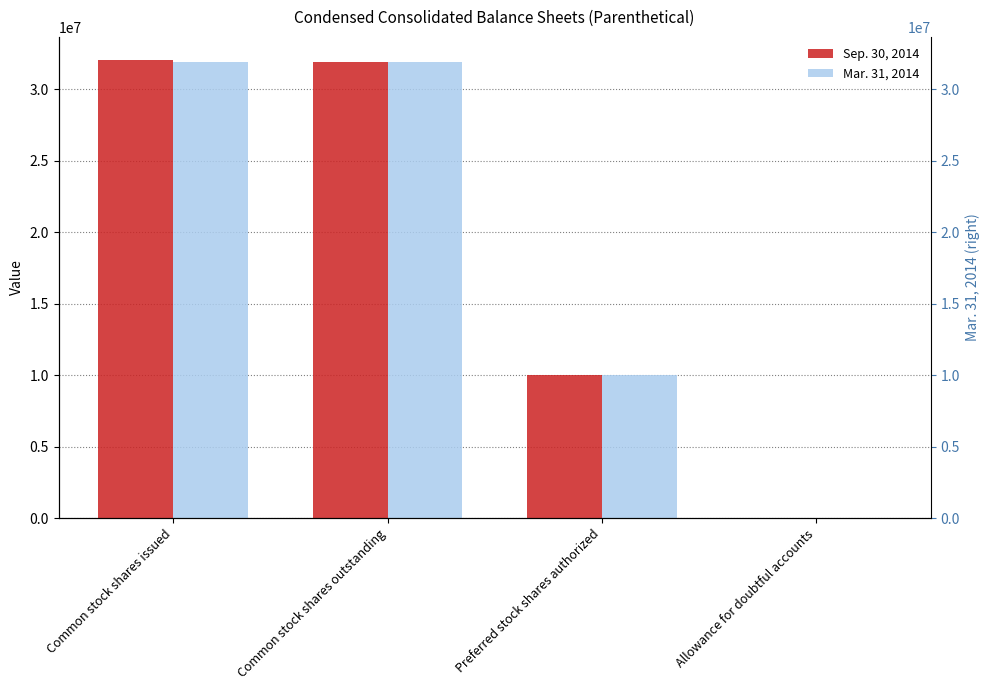

What is the difference between the highest and lowest values at Common stock shares issued?

139854